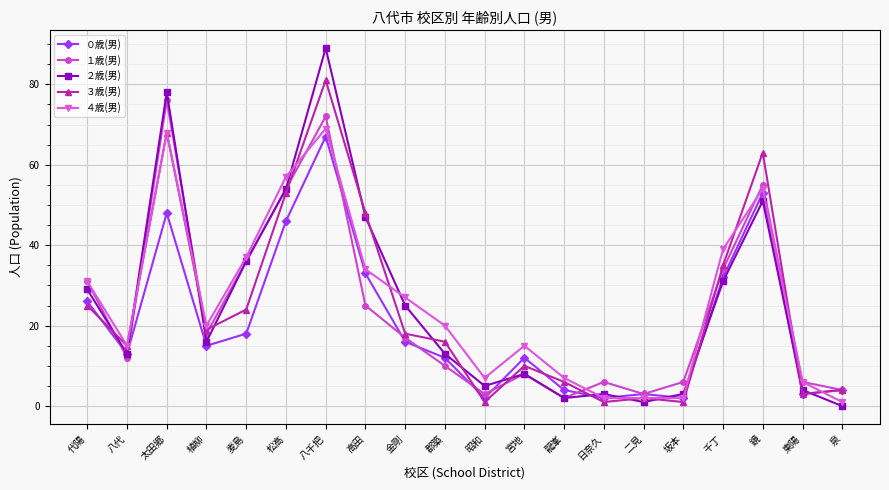

True or false: ２歳(男) and ４歳(男) cross at least once.

True